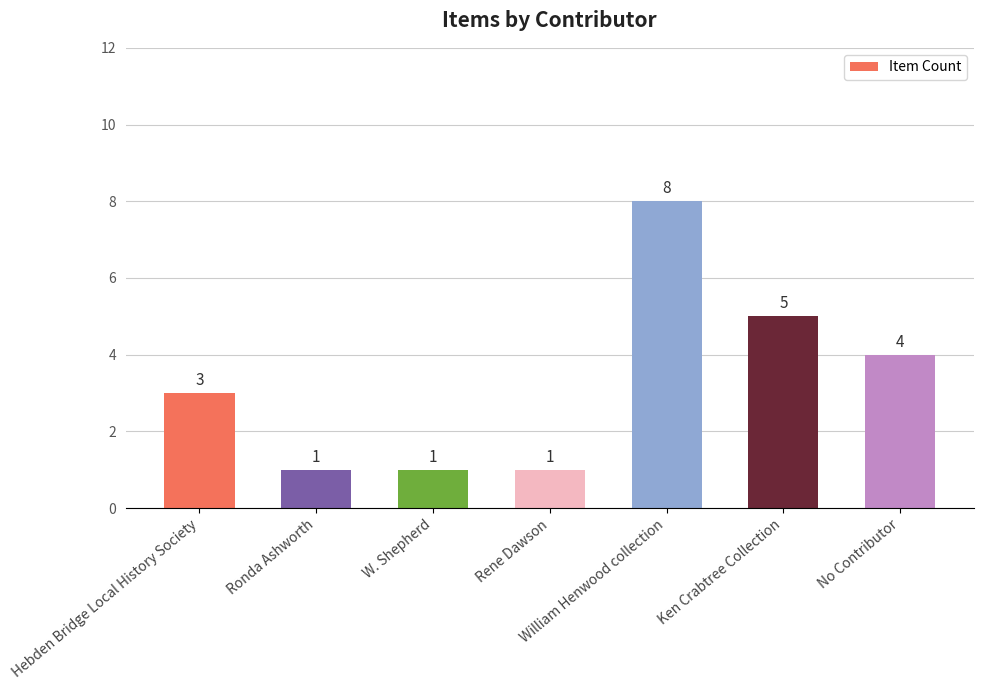

Count the values in the range 1 to 5.

6